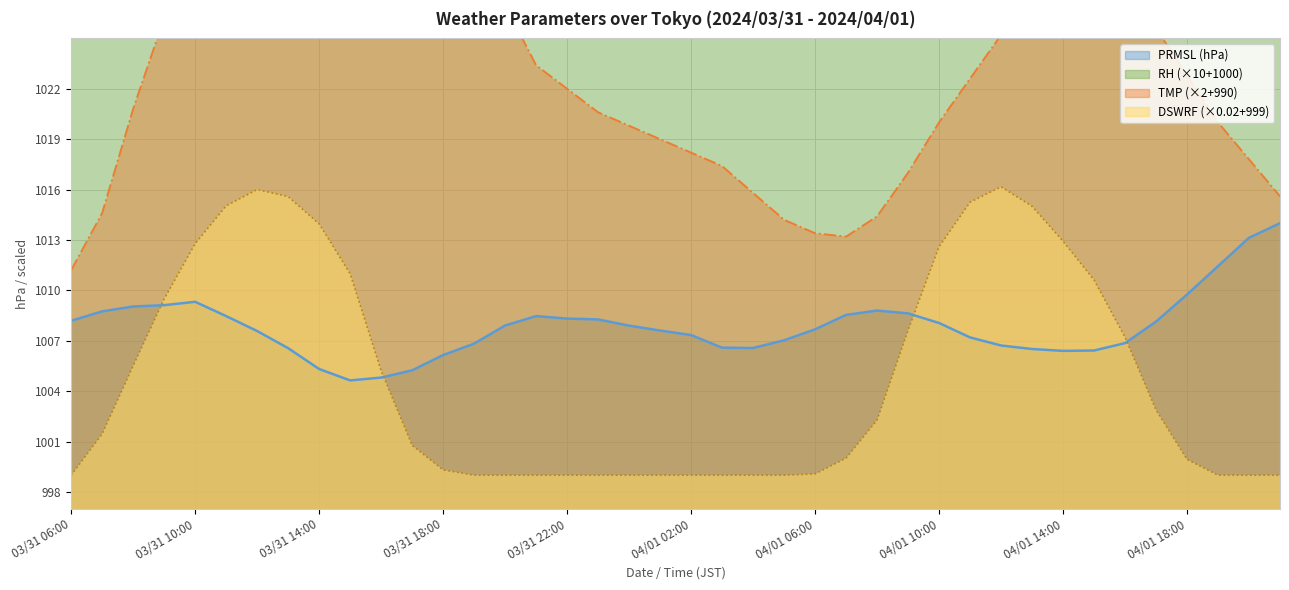

True or false: RH has a value of 1535.0 at 04/01 14:00.

True